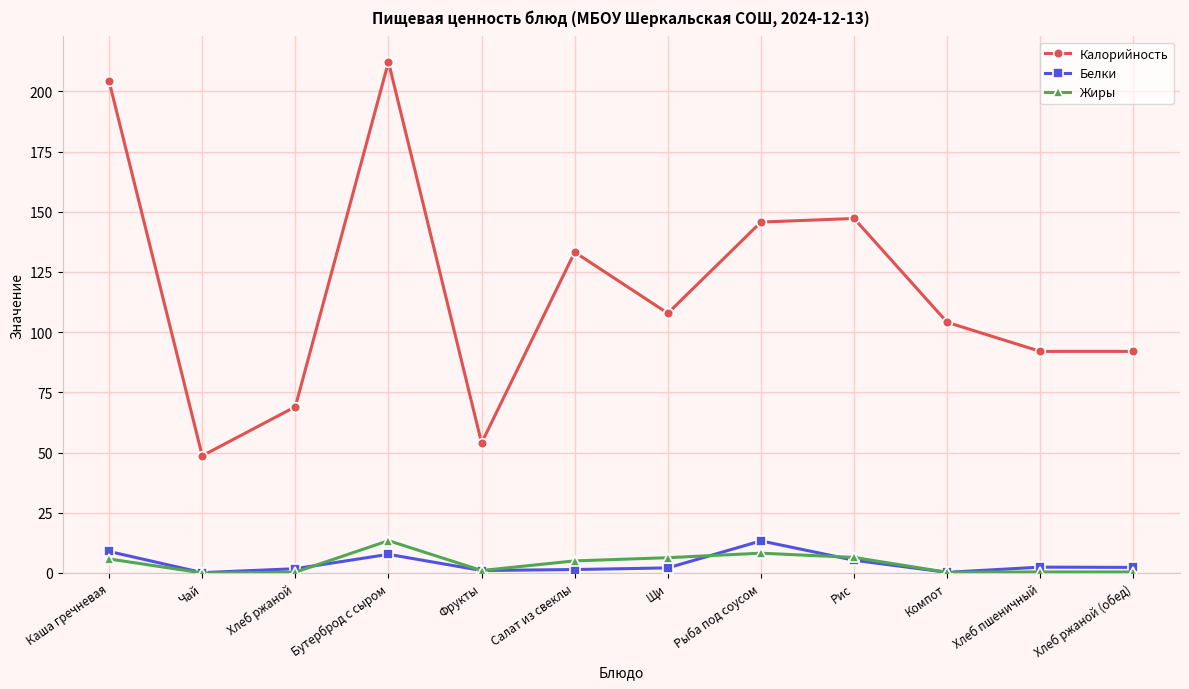

Is the value of Белки at Хлеб пшеничный greater than the value of Жиры at Рис?

No